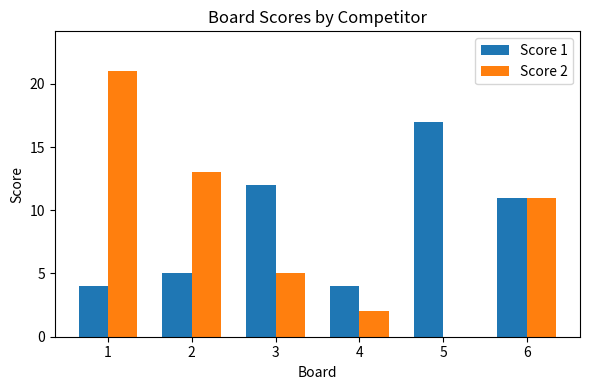

Between 1 and 2, which series saw the biggest shift?

Score 2